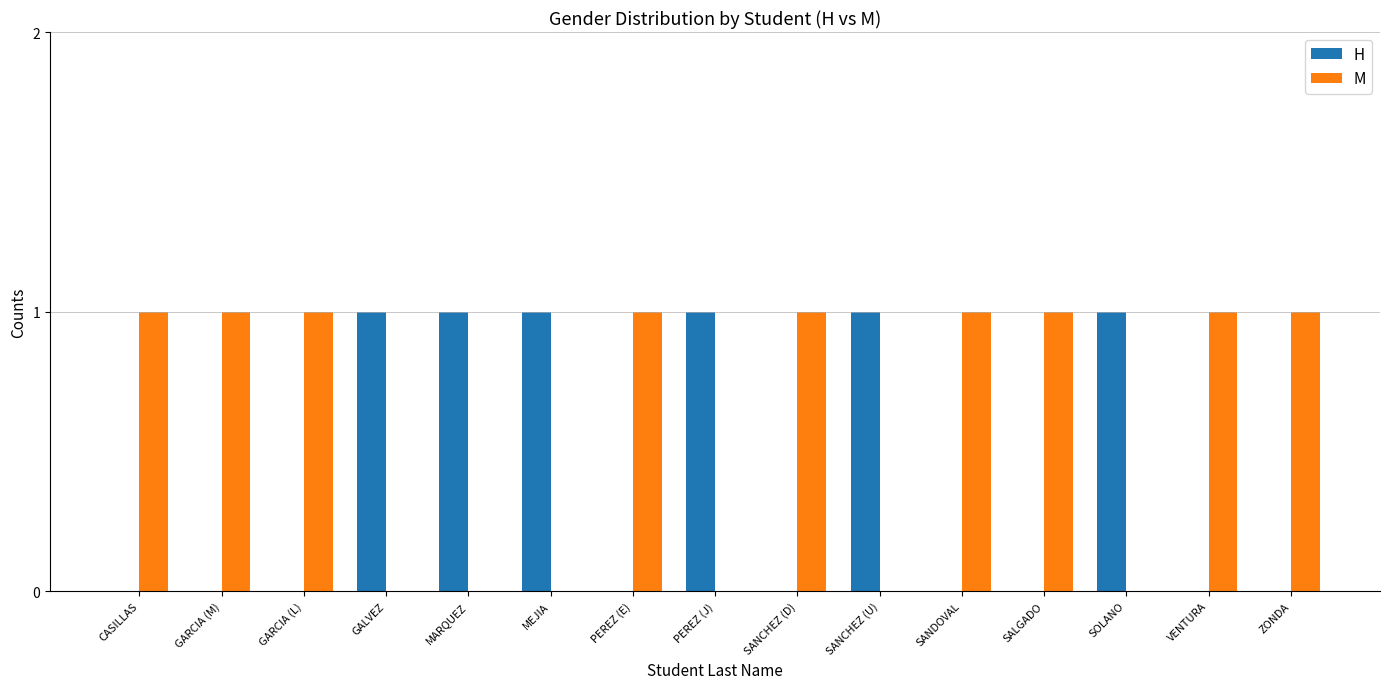

Count the number of categories in the chart.

15